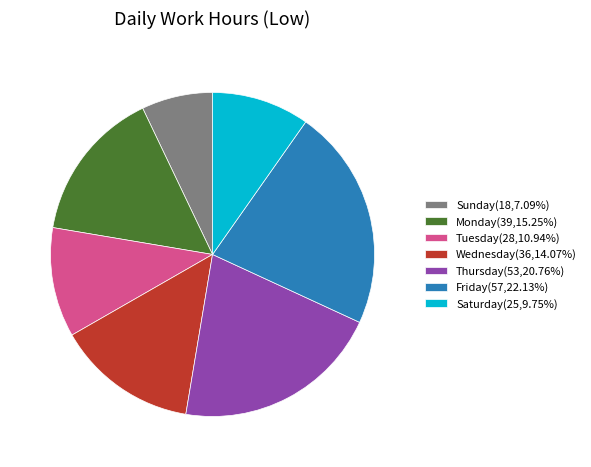

Combined, do Thursday(53,20.76%) and Monday(39,15.25%) account for over 50%?

No